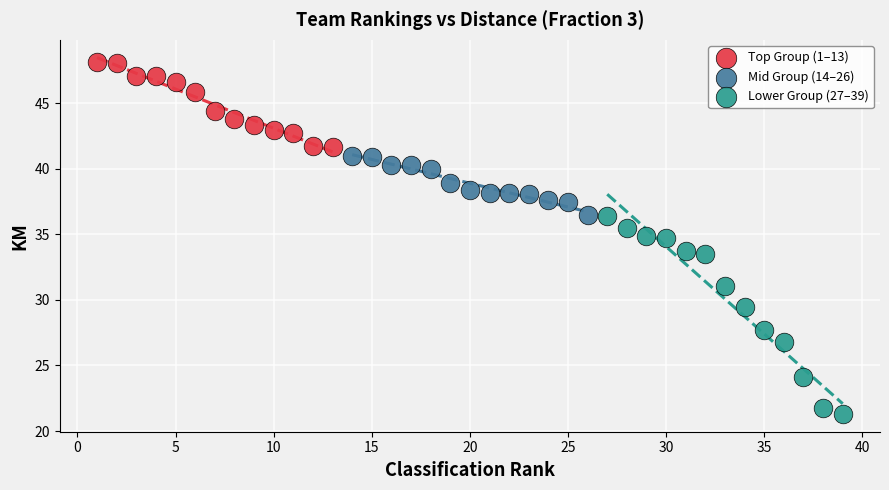

Which series contains the lowest Y value?

Lower Group (27–39)